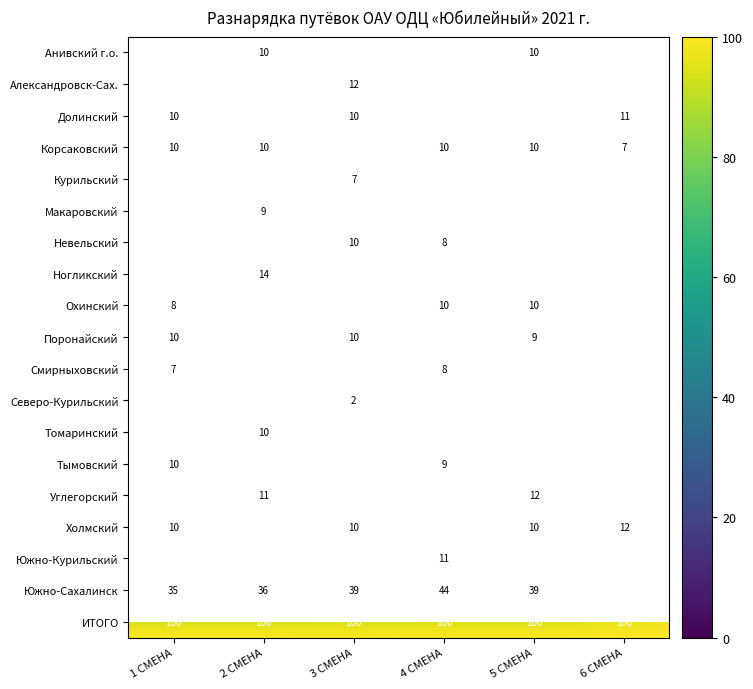

Count the number of categories in the chart.

6